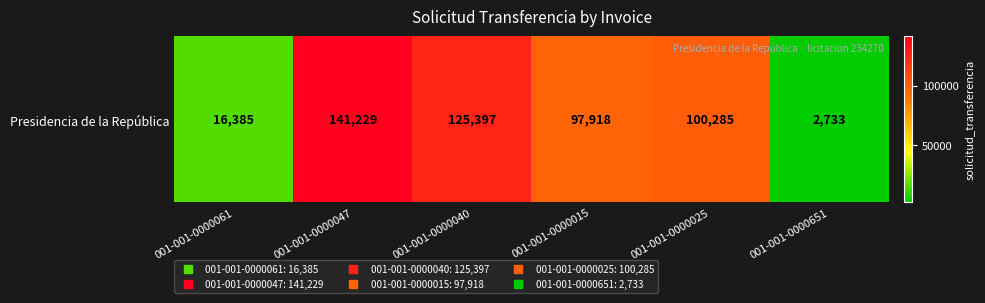

Rank the categories by value from highest to lowest.

001-001-0000047, 001-001-0000040, 001-001-0000025, 001-001-0000015, 001-001-0000061, 001-001-0000651